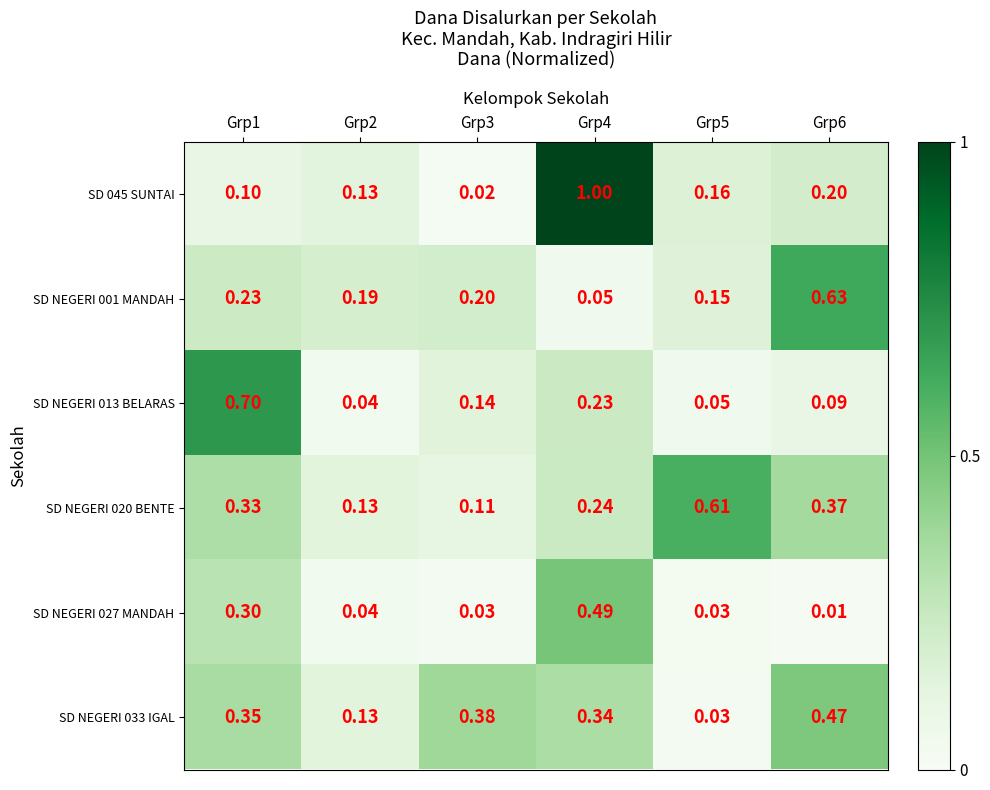

Which series has the largest total across all categories?

SD NEGERI 020 BENTE